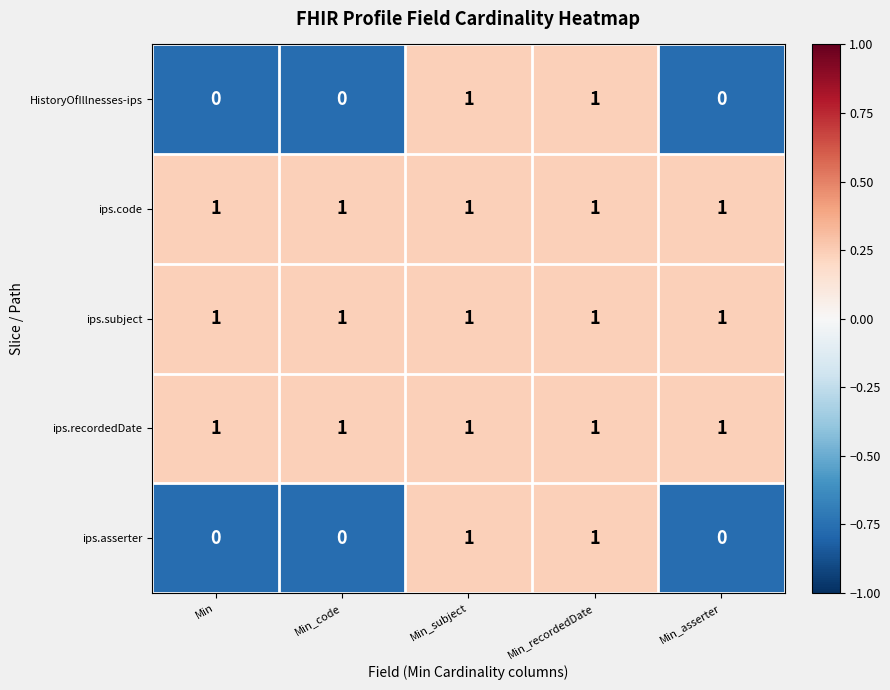

Count the HistoryOfIllnesses-ips values in the range 0 to 1.

5